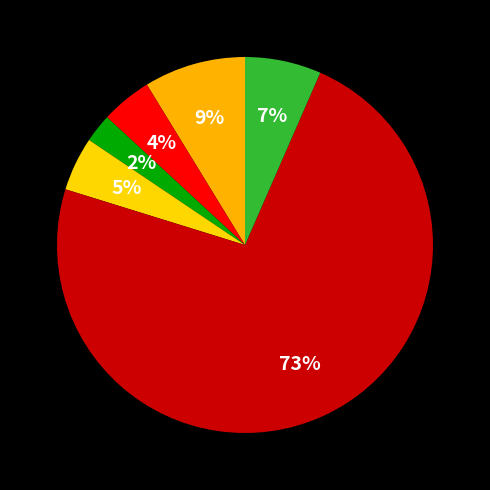

Count the number of slices in the pie.

6